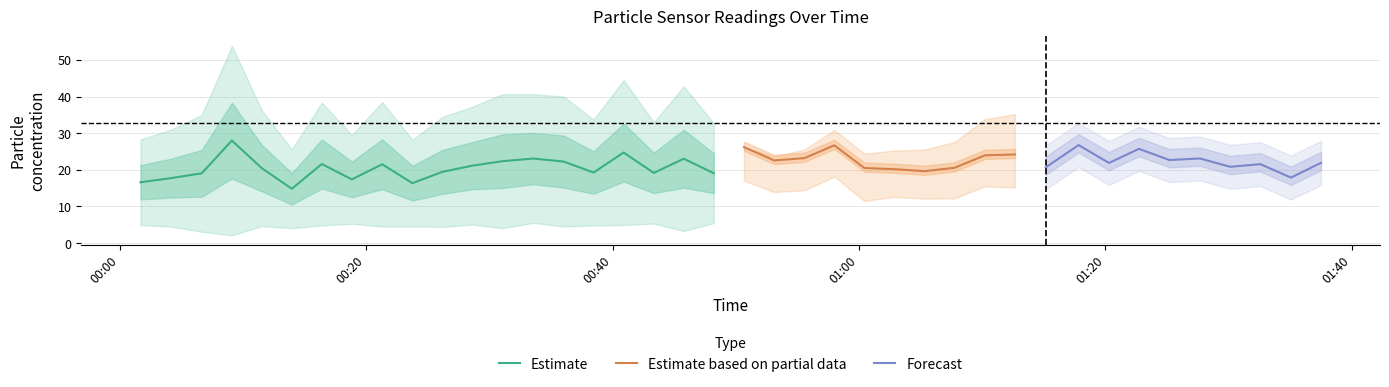

What is the maximum value for Estimate?

28.0